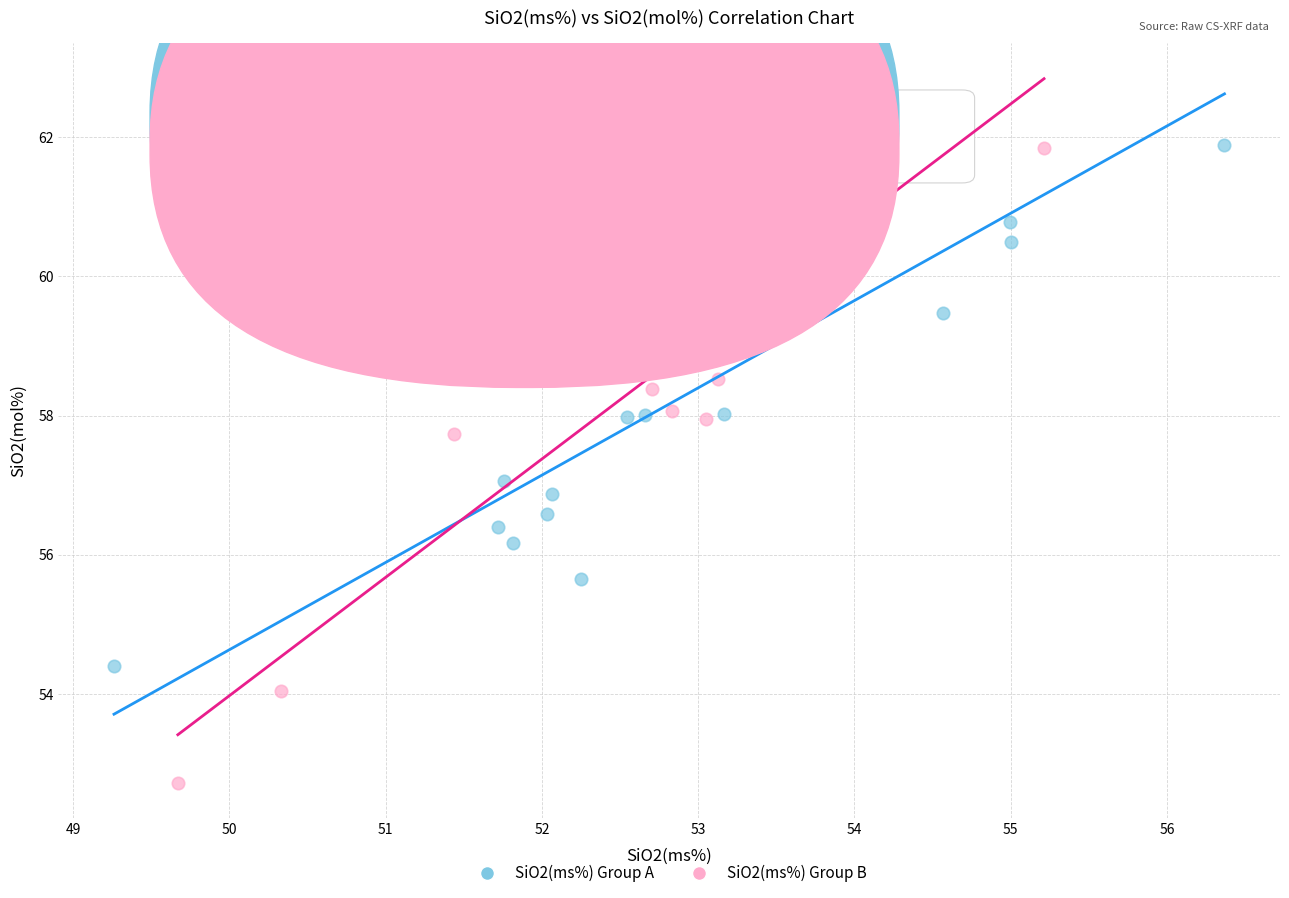

Which series contains the lowest Y value?

SiO2(ms%) Group B